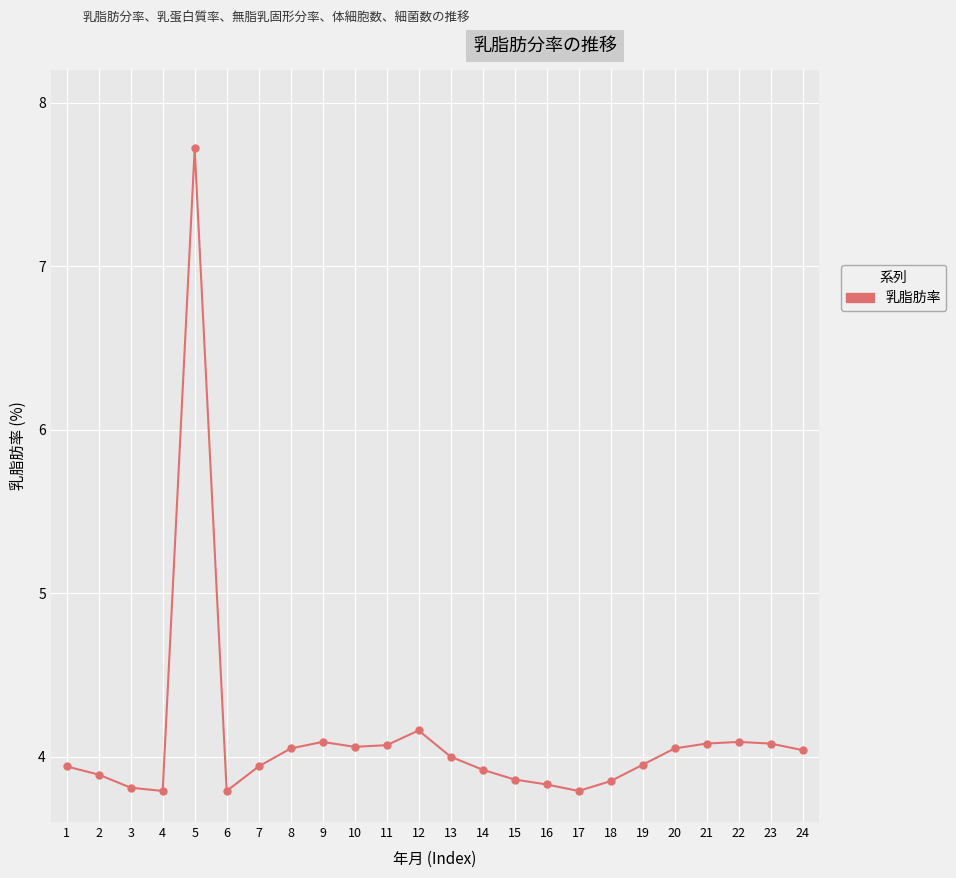

What is the approximate value at 3?

3.8